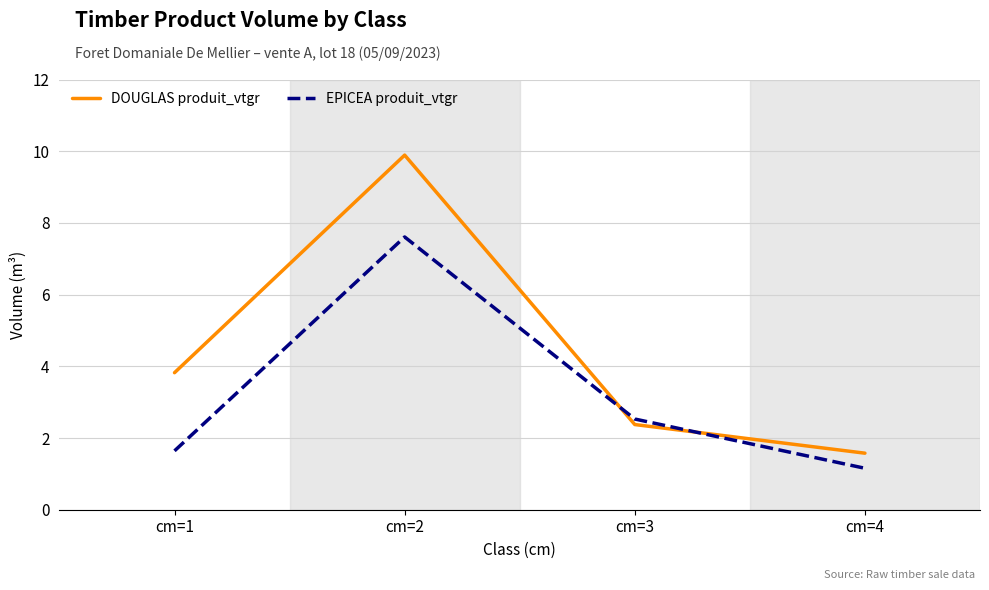

At which label does DOUGLAS produit_vtgr first exceed 3?

cm=1